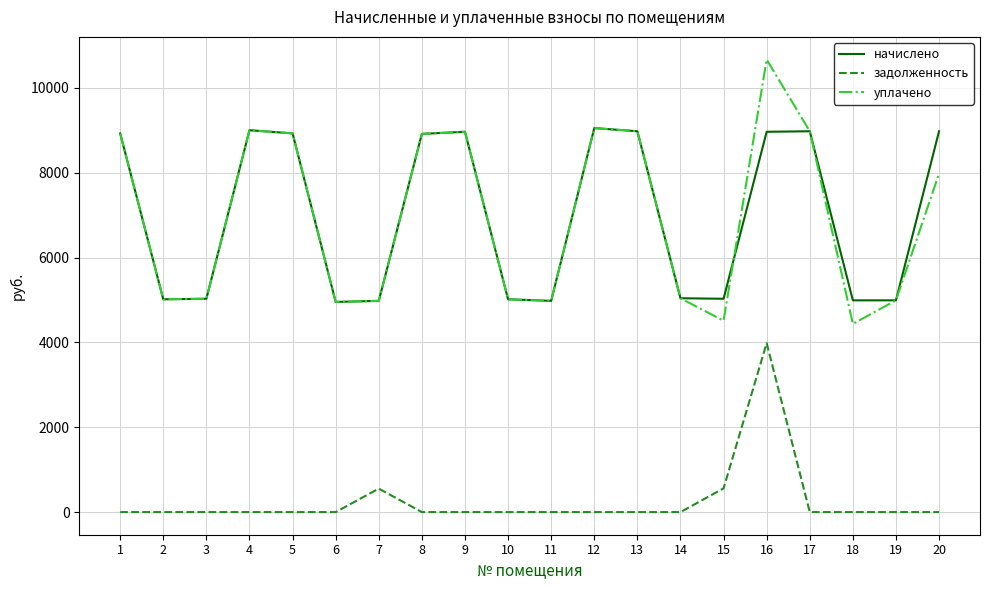

True or false: задолженность and начислено intersect in this chart.

False